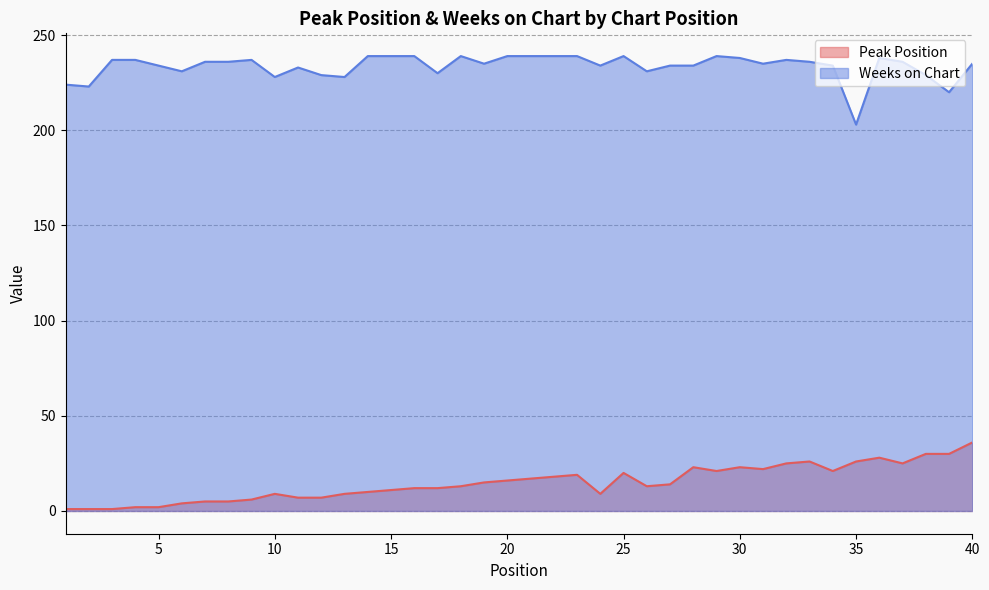

What is the value of the Weeks on Chart point at the 29th from the left?

239